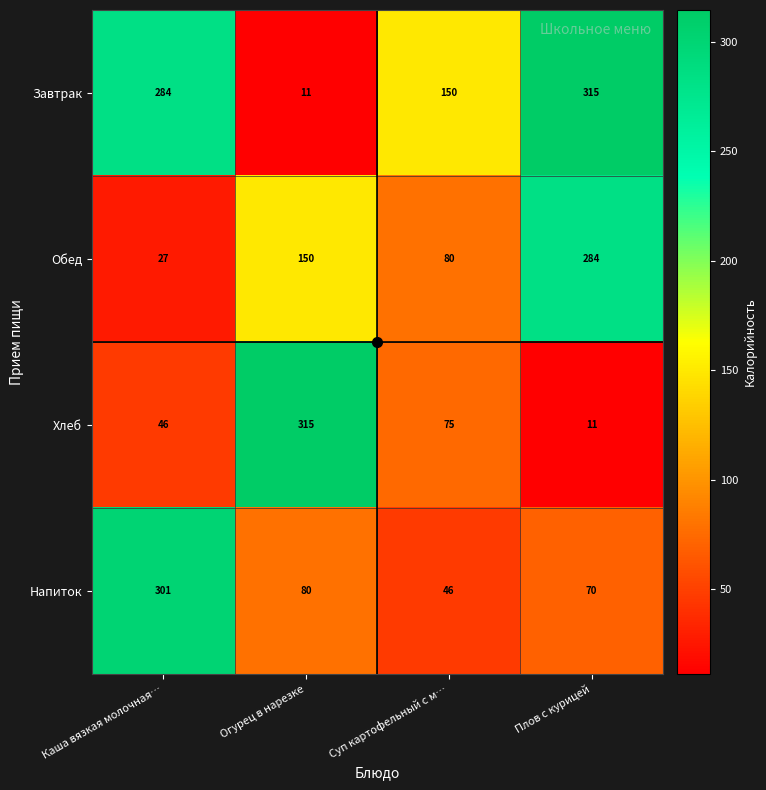

What is the difference between the highest and lowest values at Суп картофельный с м…?

104